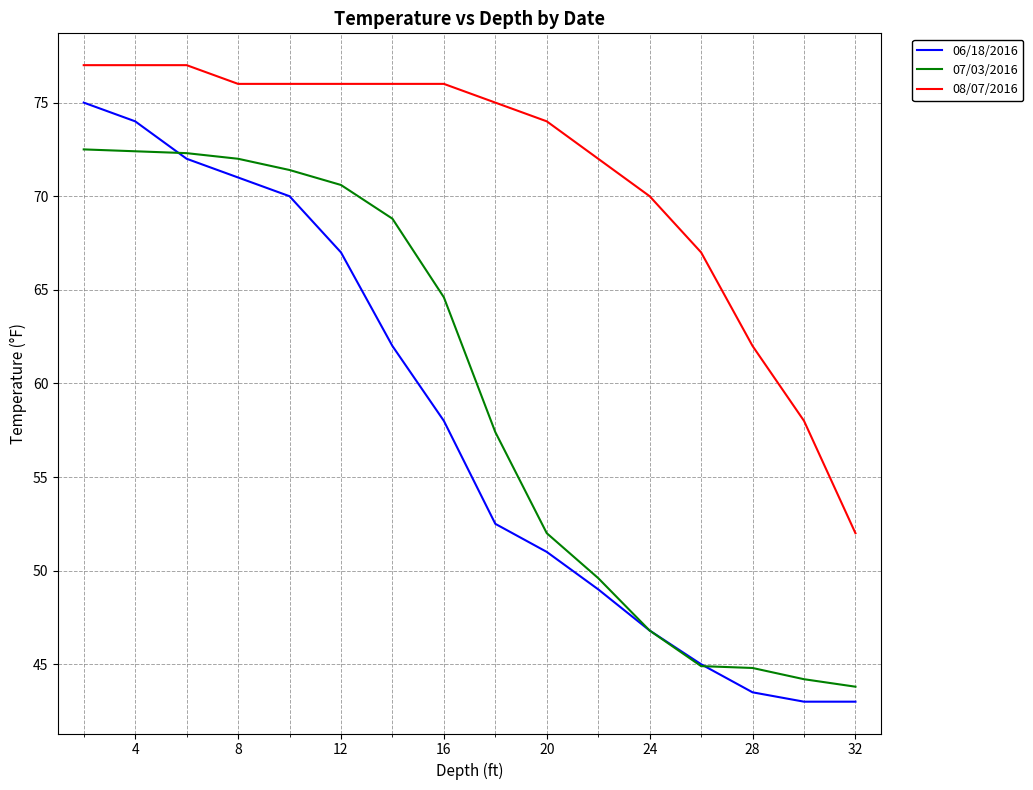

What is the minimum value for 07/03/2016?

43.8